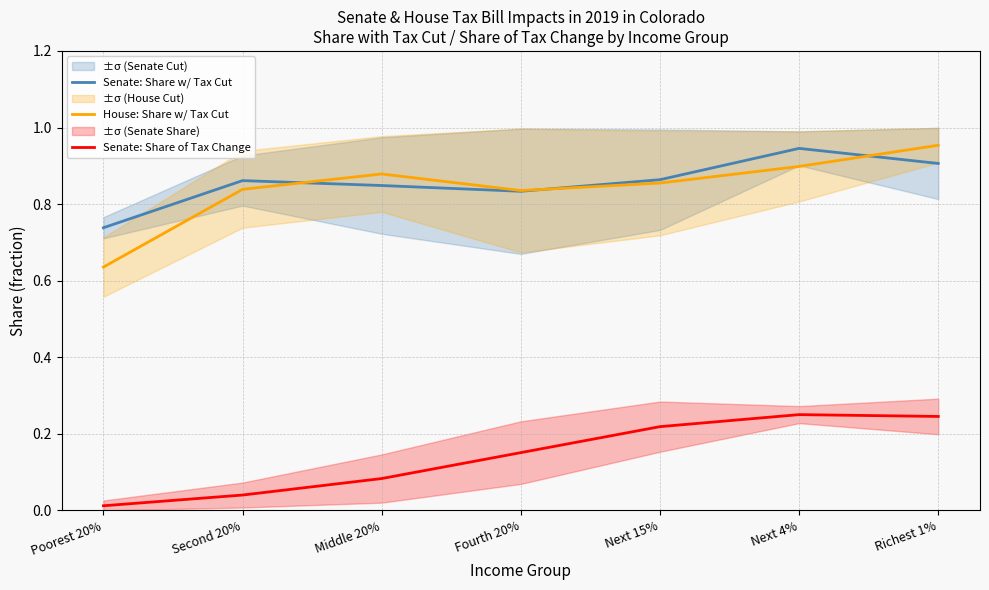

How many data points does each series have?

7